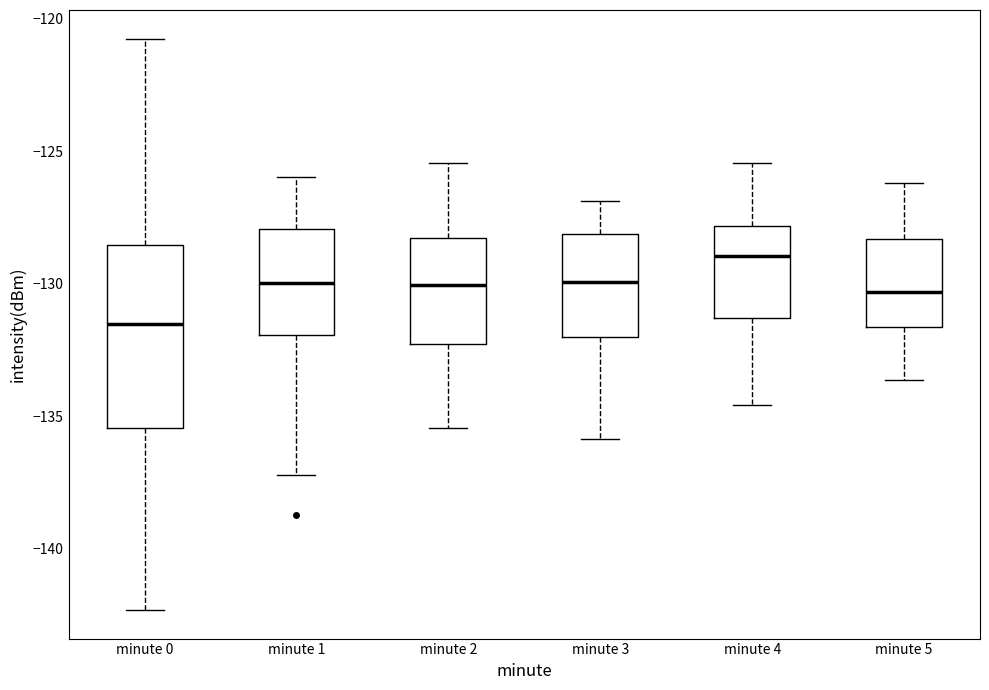

Which box is the tallest, from its lower edge to its upper edge?

minute 0